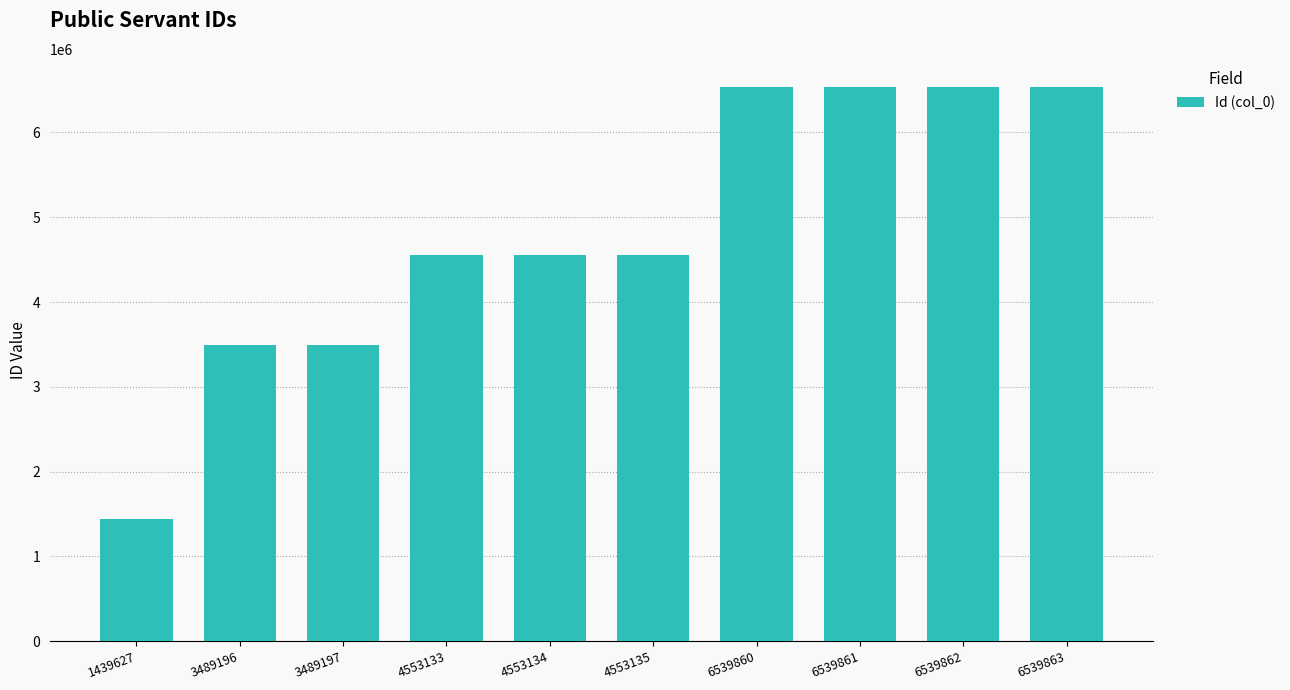

How many data points does each series have?

10